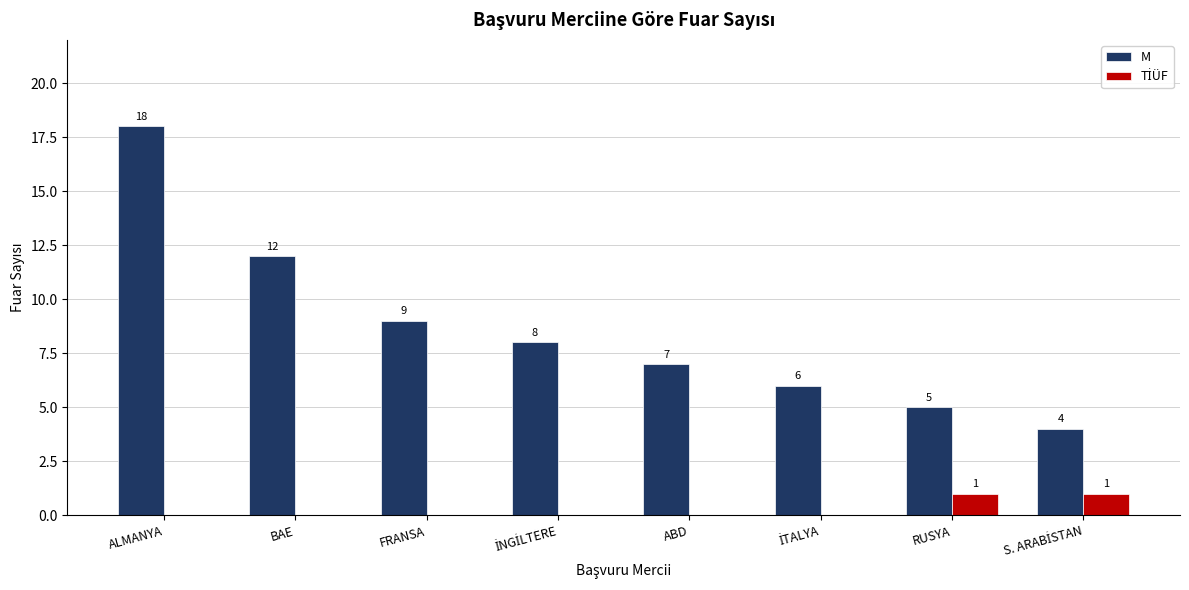

Which label corresponds to the largest value in the chart?

ALMANYA